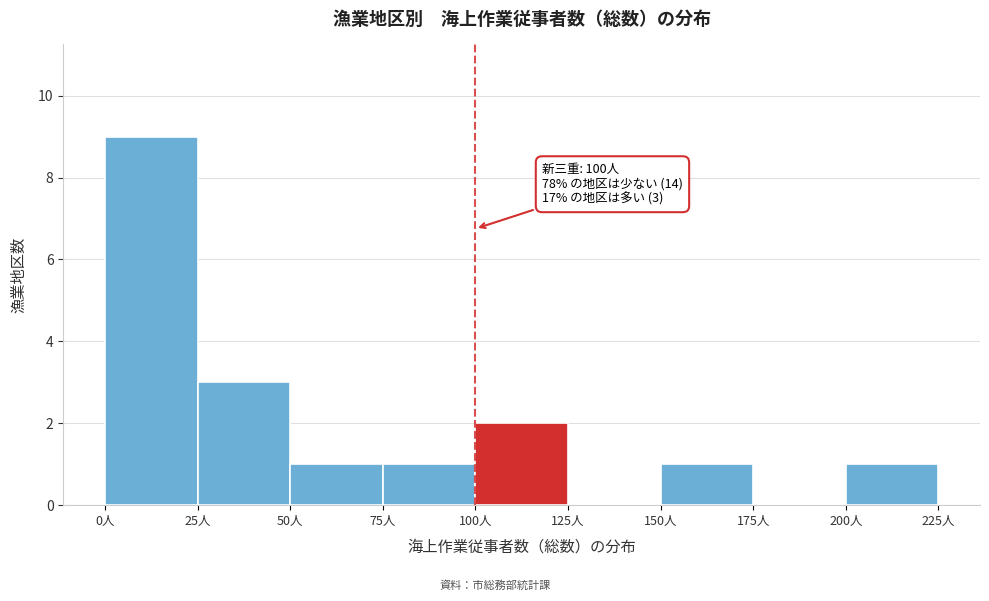

Which range on the x-axis has the tallest bar?

0 to 25